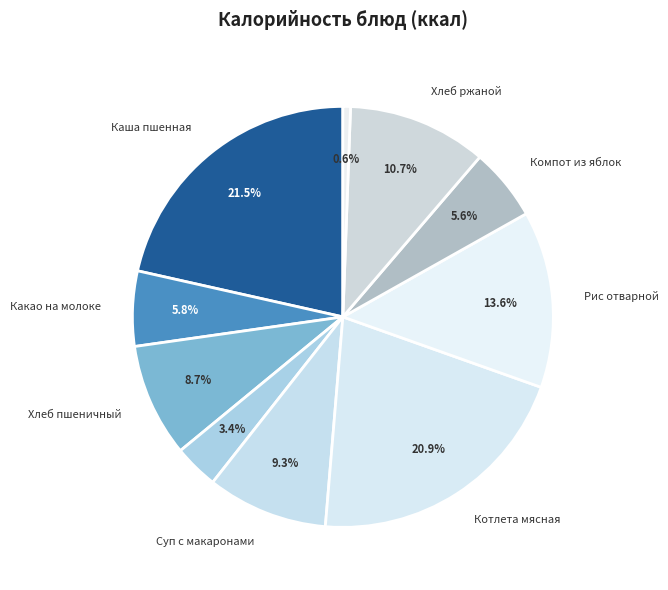

Count the number of slices in the pie.

10